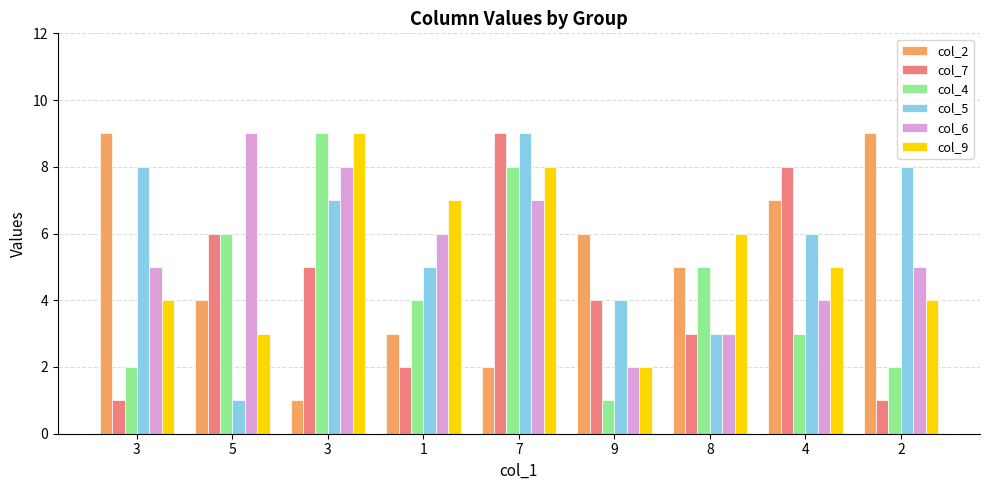

How many distinct data groups are displayed?

6